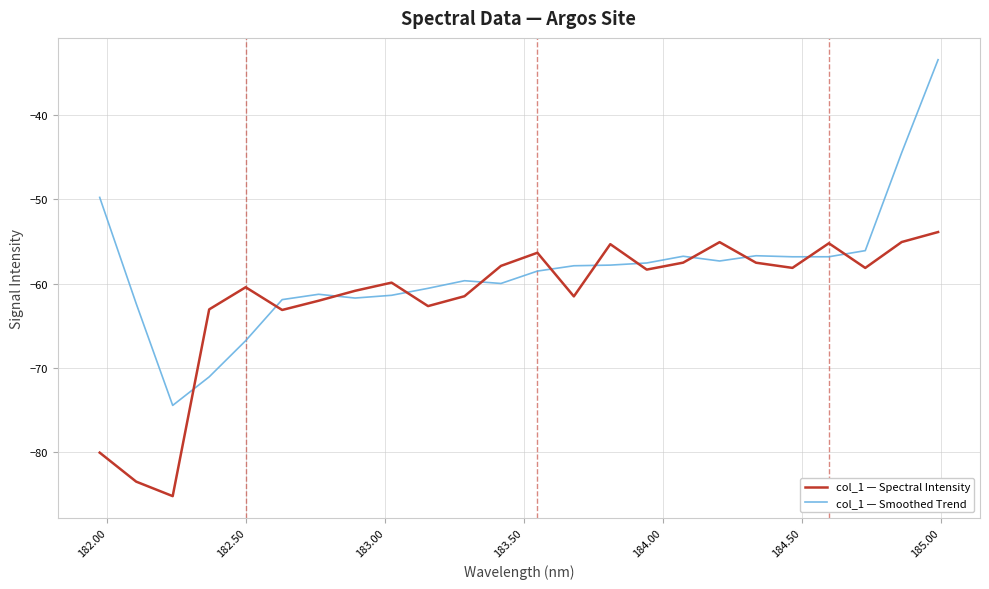

What is the difference between the maximum and minimum values in the col_1 — Smoothed Trend series?

41.0